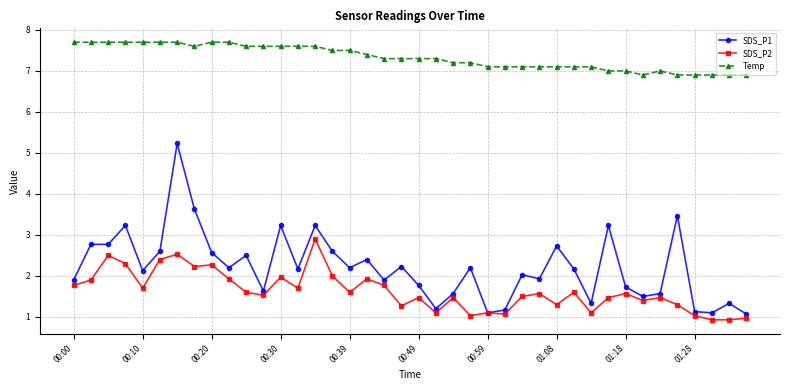

What is the value of the Temp point at the 35th from the left?

7.0